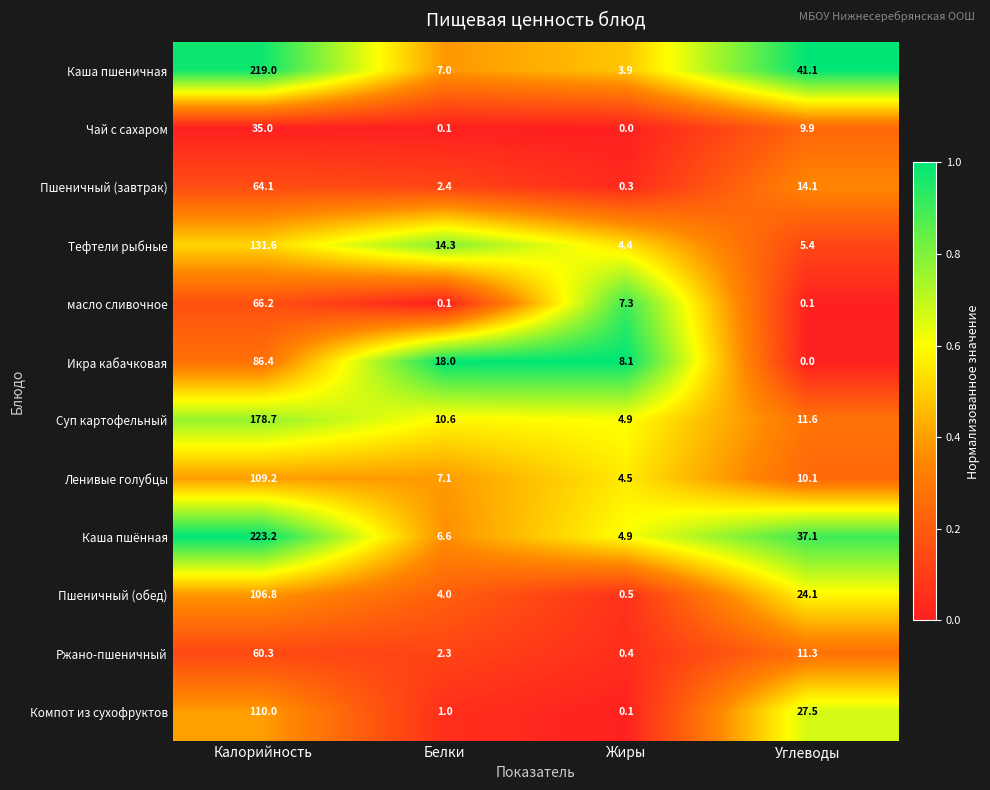

Which series changed the most between Белки and Углеводы?

Каша пшеничная